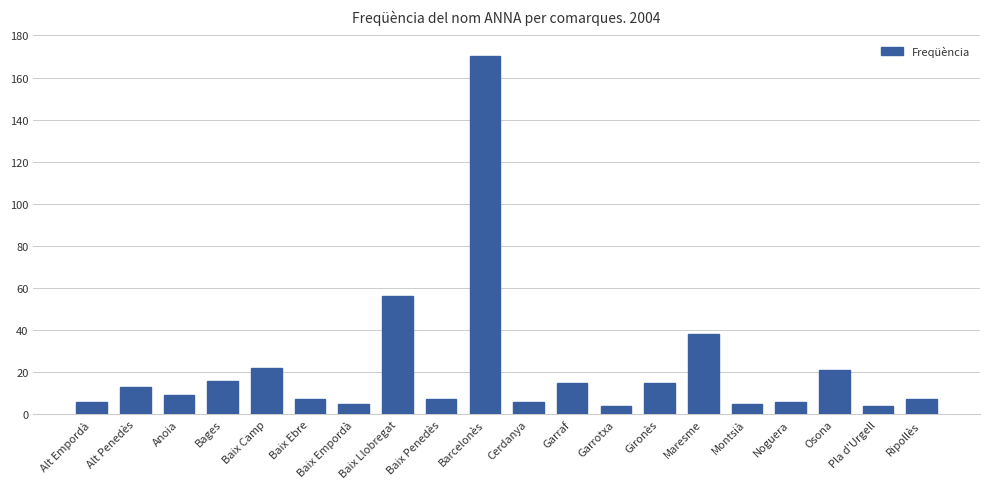

Are the bars grouped side by side (vs. stacked)?

No